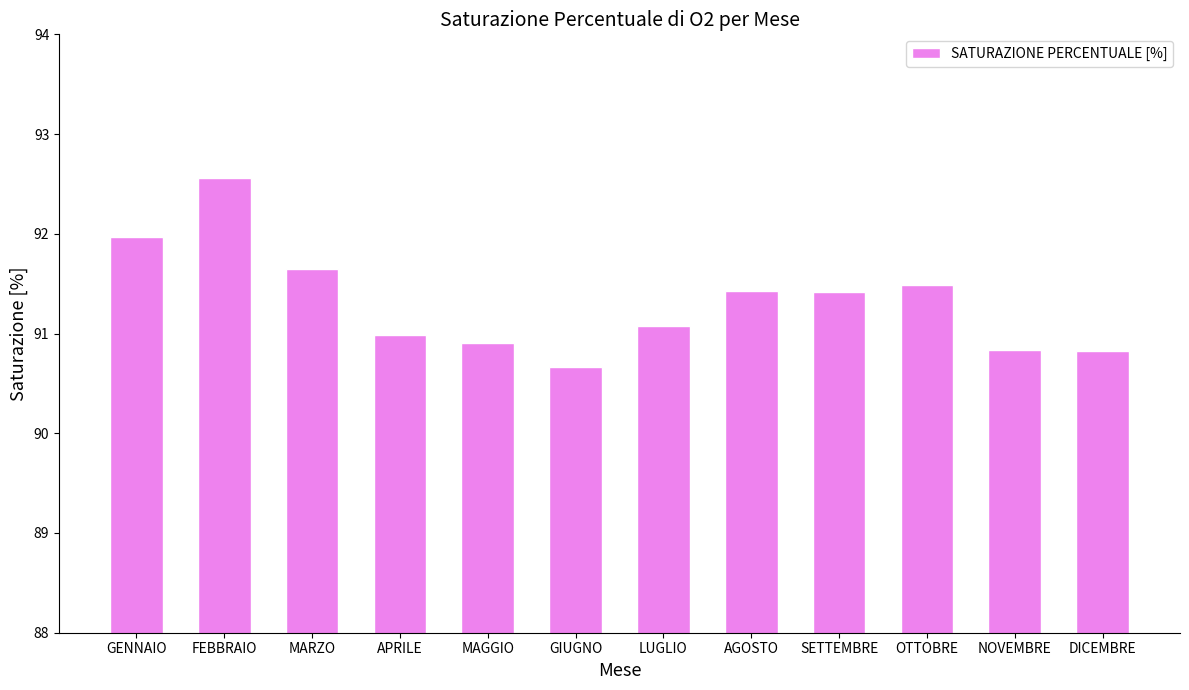

Does the chart contain any negative values?

No